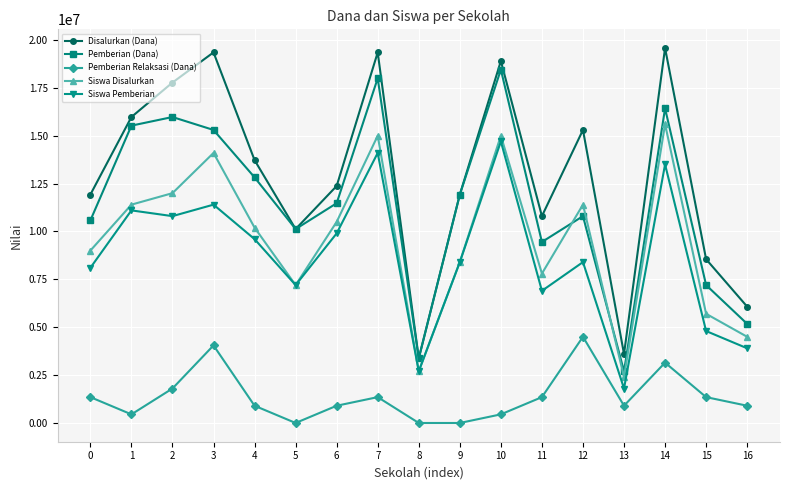

Which series has the widest spread of values?

Disalurkan (Dana)